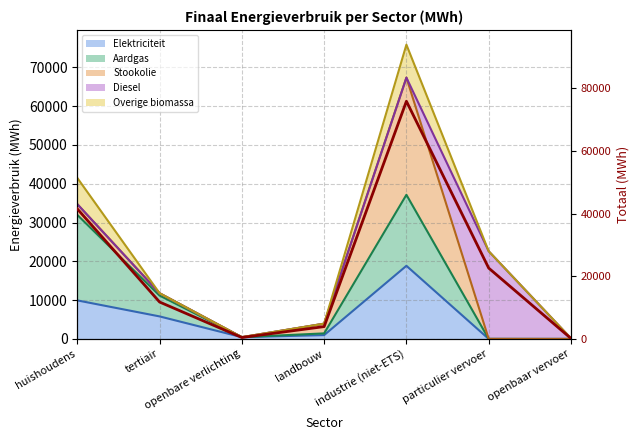

What is the minimum value shown in the chart?

153.8